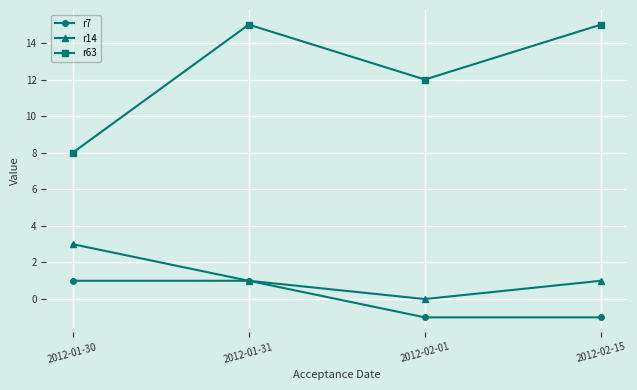

At which category is the sum across all series the highest?

2012-01-31